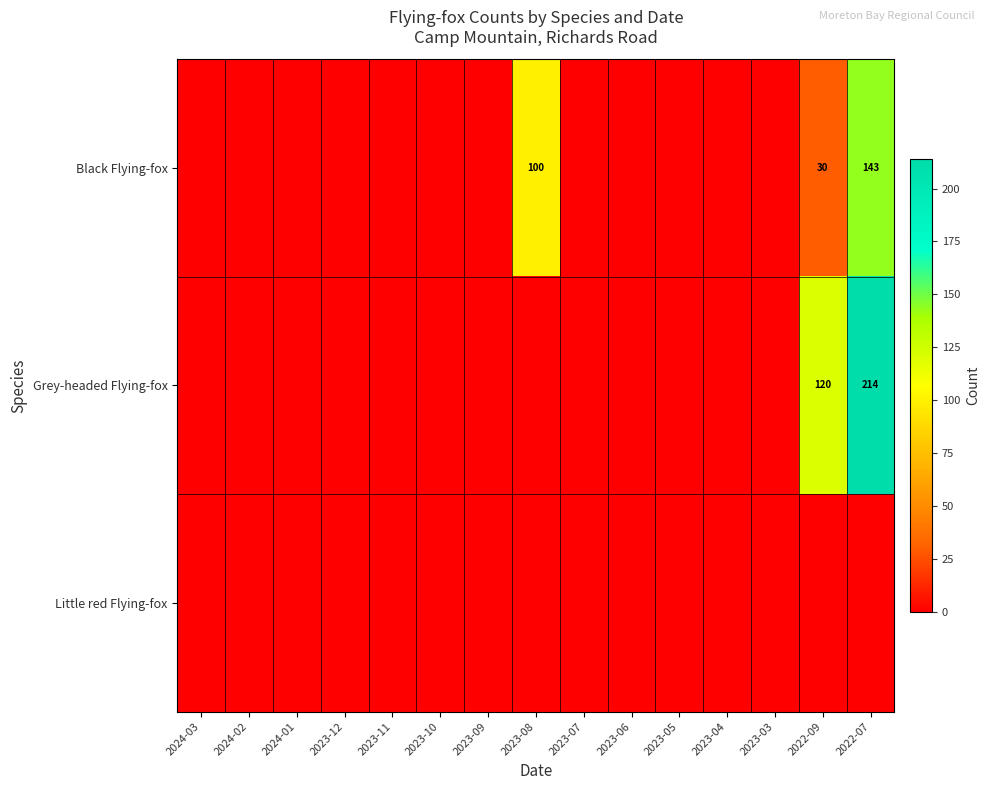

What is the sum of the Black Flying-fox values at 2022-09 and 2023-08?

130